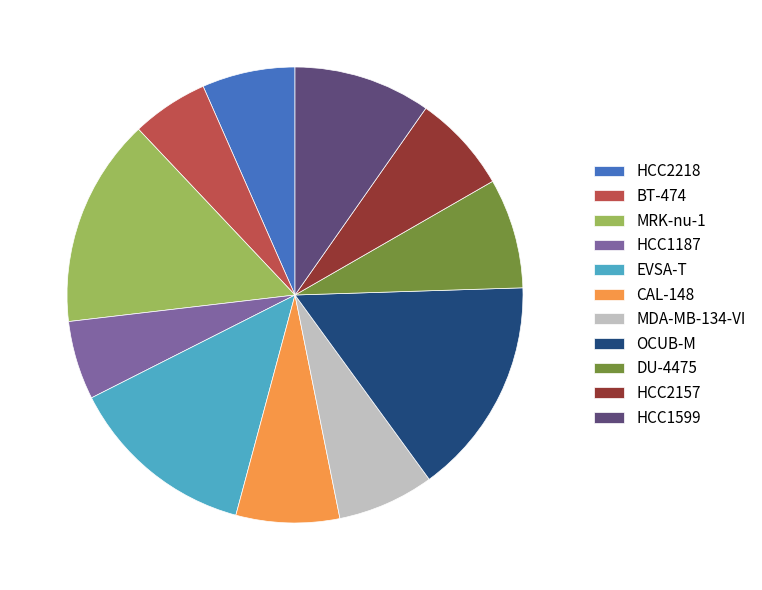

Which slice is the largest?

OCUB-M